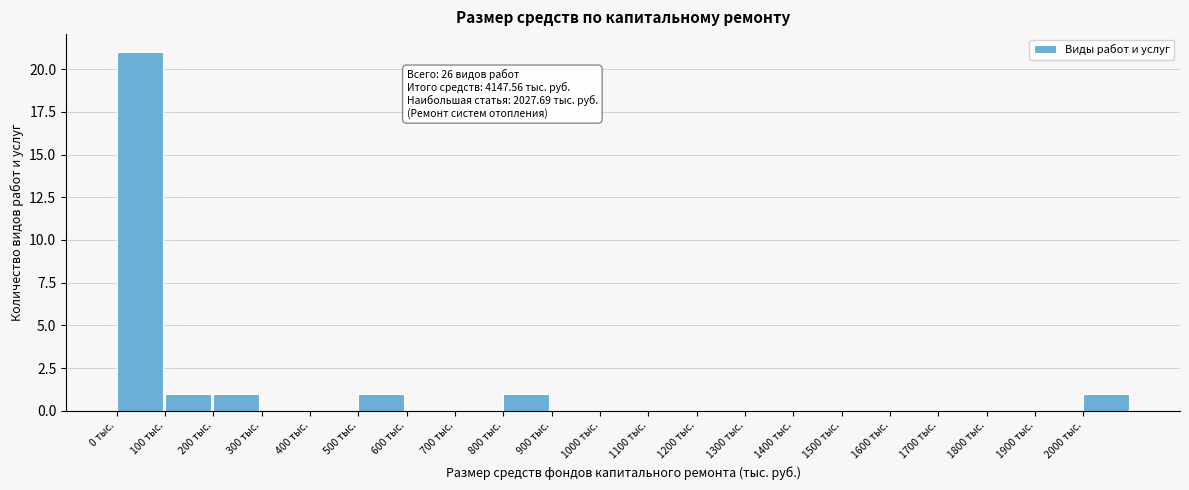

Which range on the x-axis has the tallest bar?

0 to 100